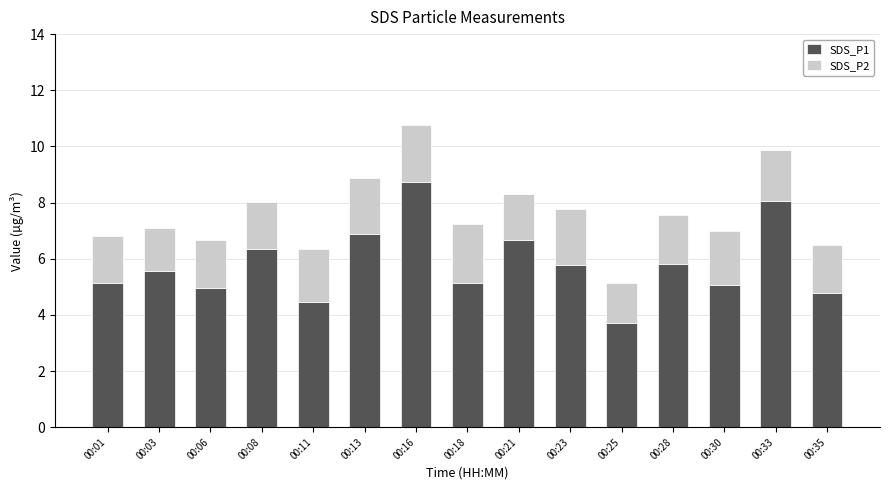

At which label does SDS_P1 reach its peak?

00:16